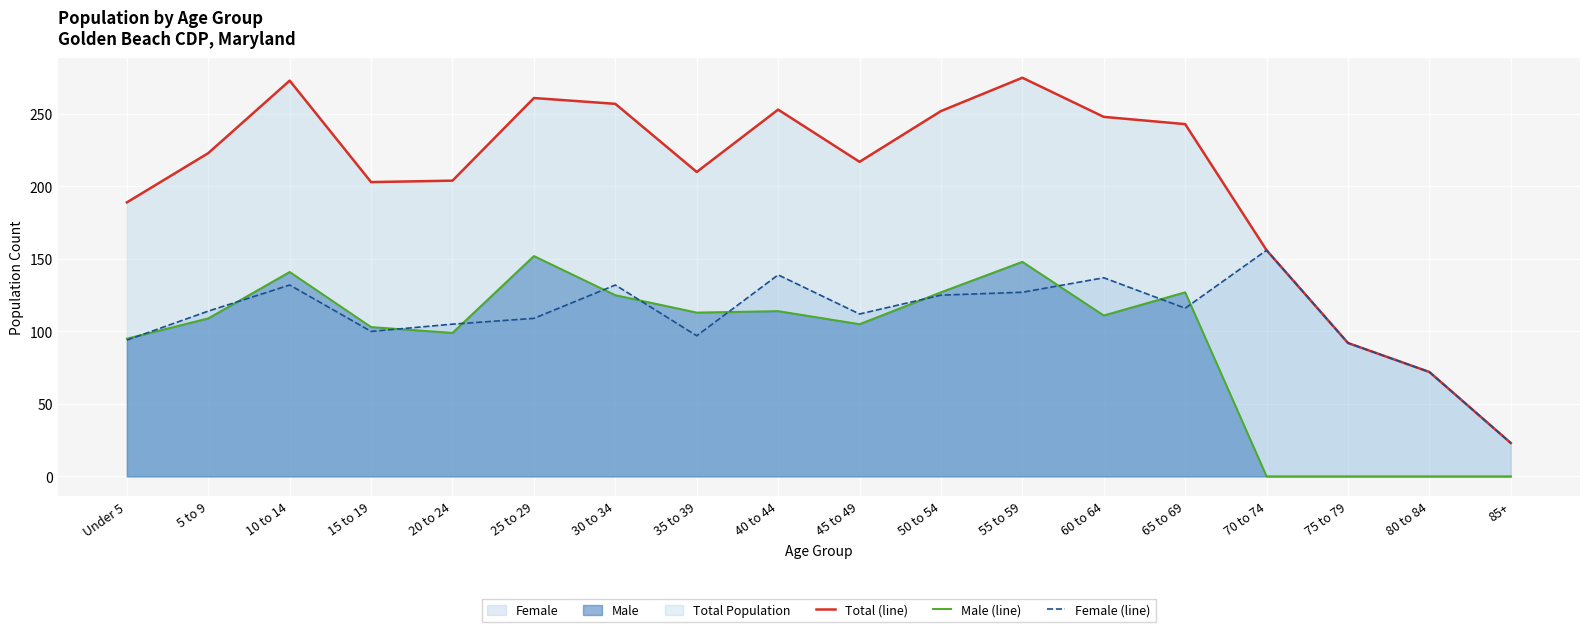

Is the value of Male (line) at 55 to 59 greater than the value of Female (line) at 80 to 84?

Yes